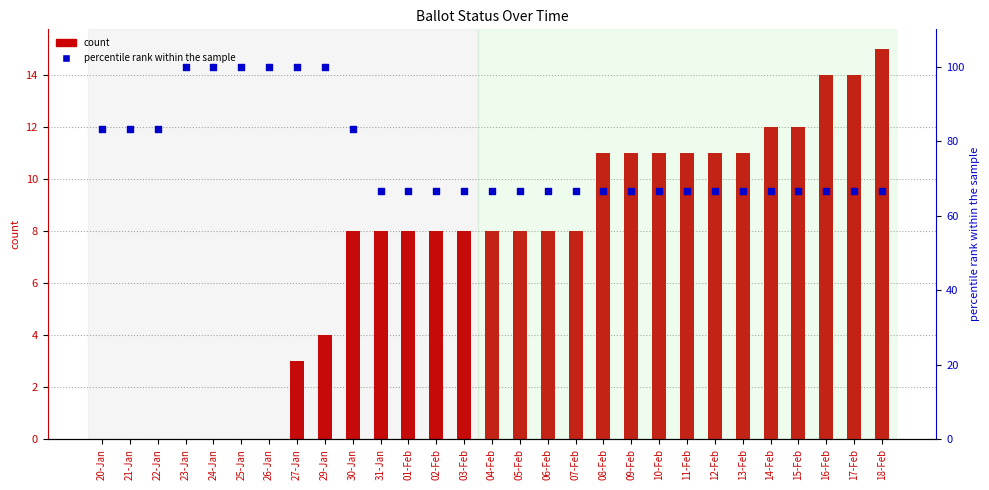

Which series has the largest Y range (max minus min)?

ISSUED (percentile rank)